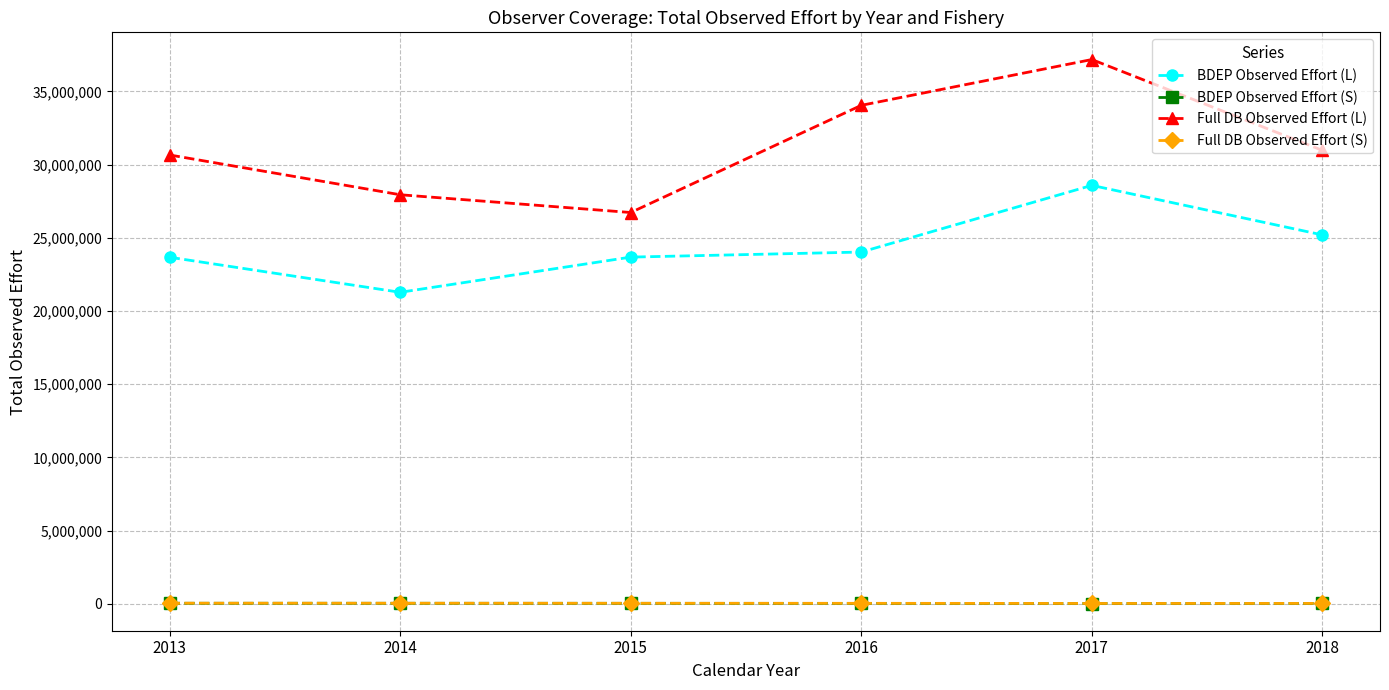

What is the minimum value shown in the chart?

21961